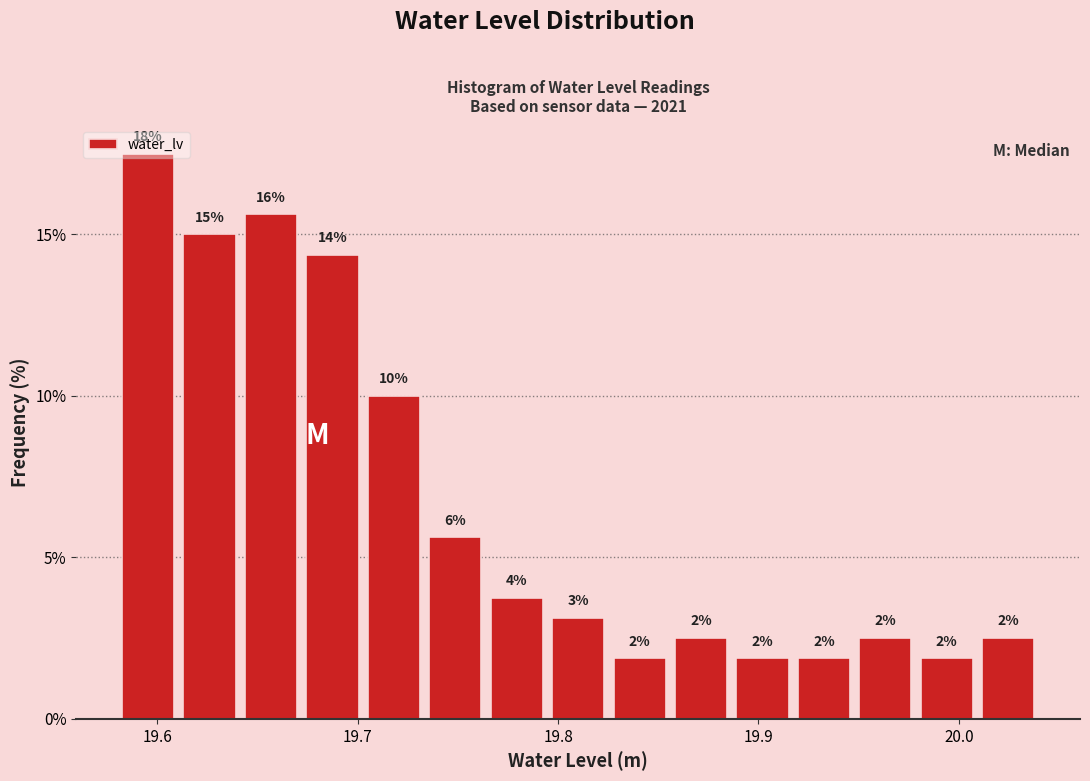

Read against the x-axis, roughly where is the centre of the tallest bar?

19.60